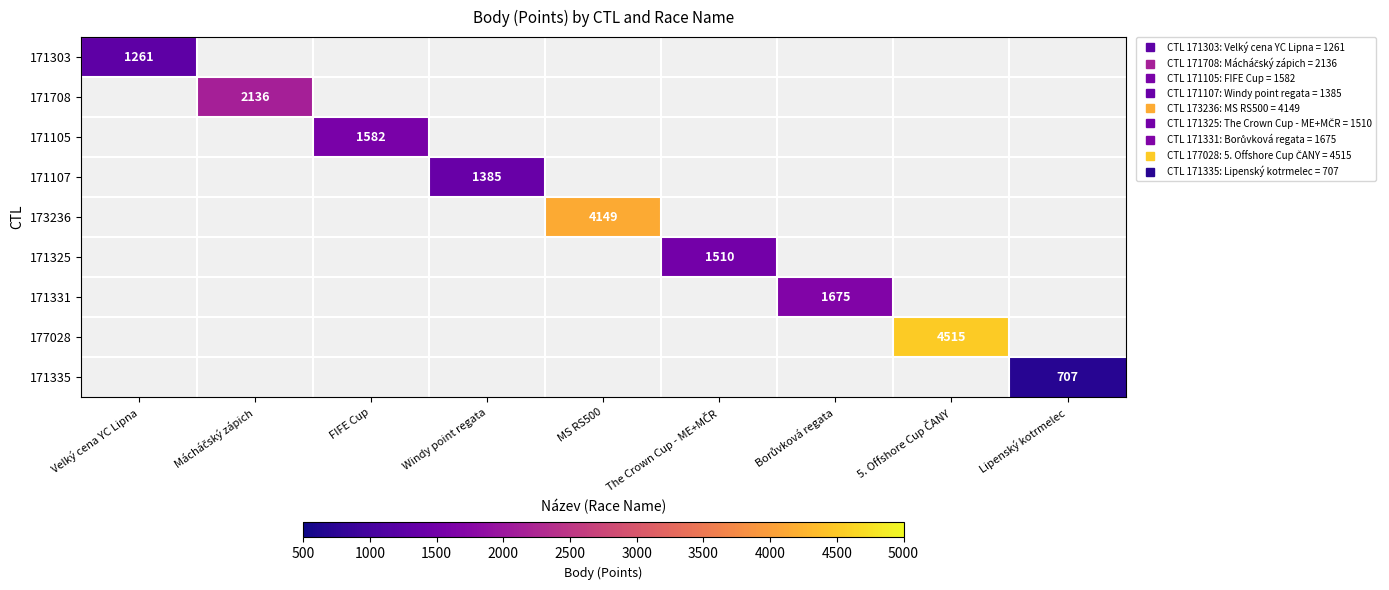

Between FIFE Cup and Borůvková regata, which is larger?

Borůvková regata